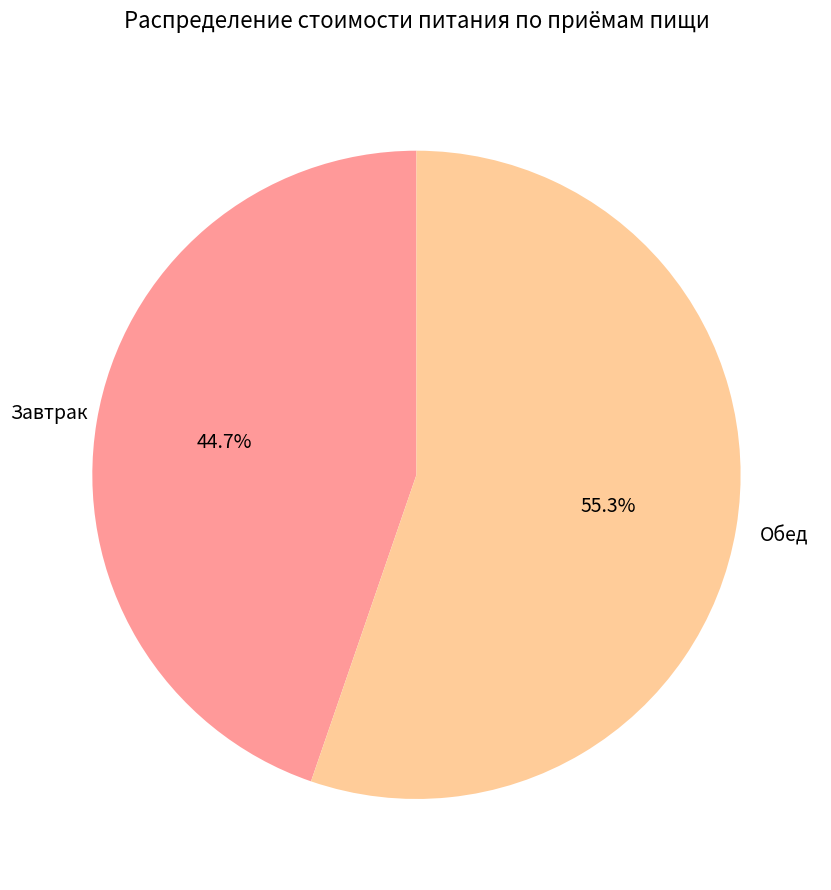

Is there any slice that represents more than half of the pie?

Yes